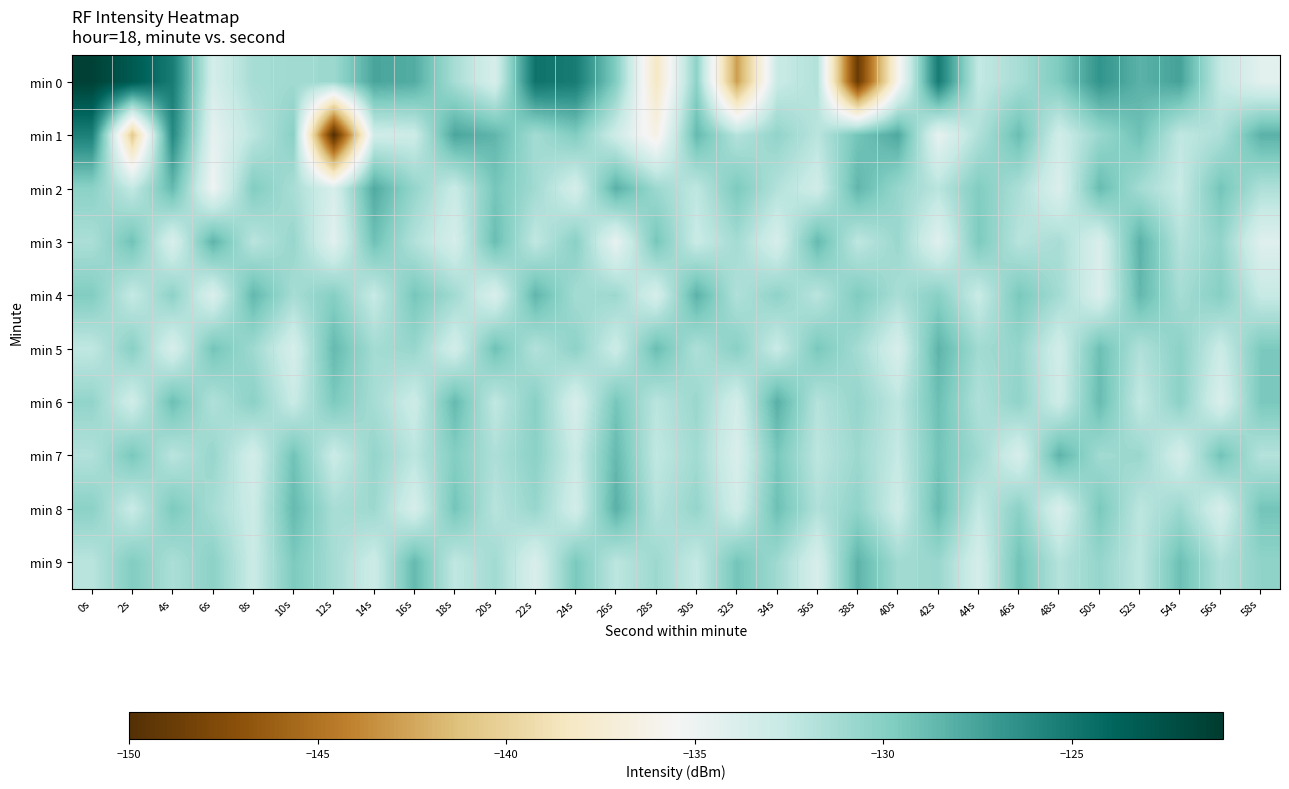

At which category does the chart reach its peak across all series?

0s